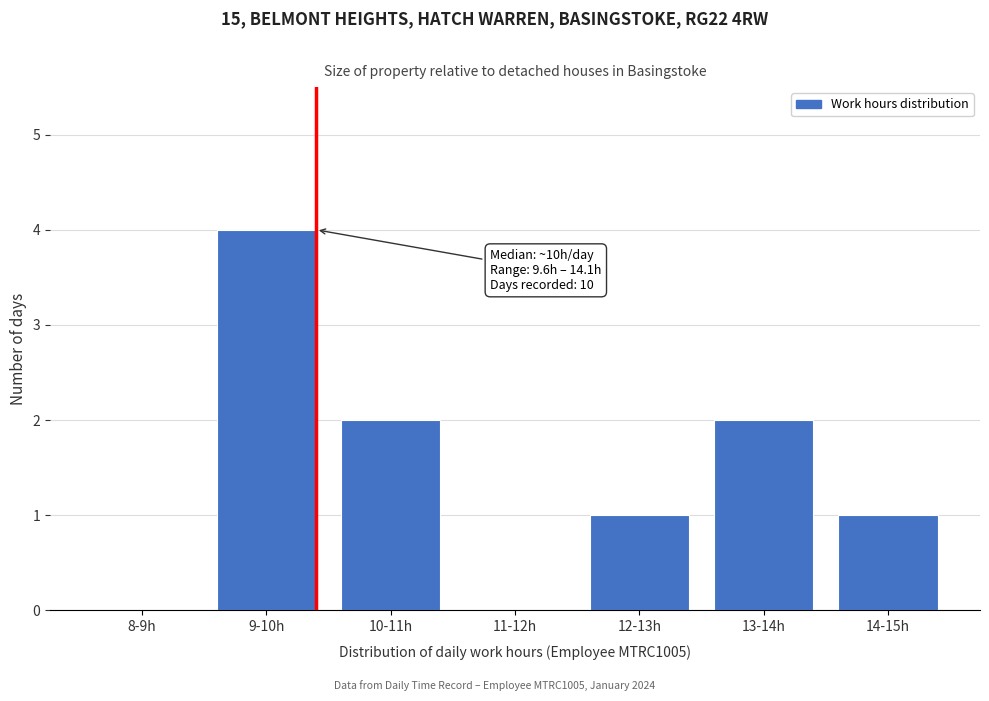

Reading left to right, what are all the values shown in this chart?

8-9h=0	9-10h=4	10-11h=2	11-12h=0	12-13h=1	13-14h=2	14-15h=1